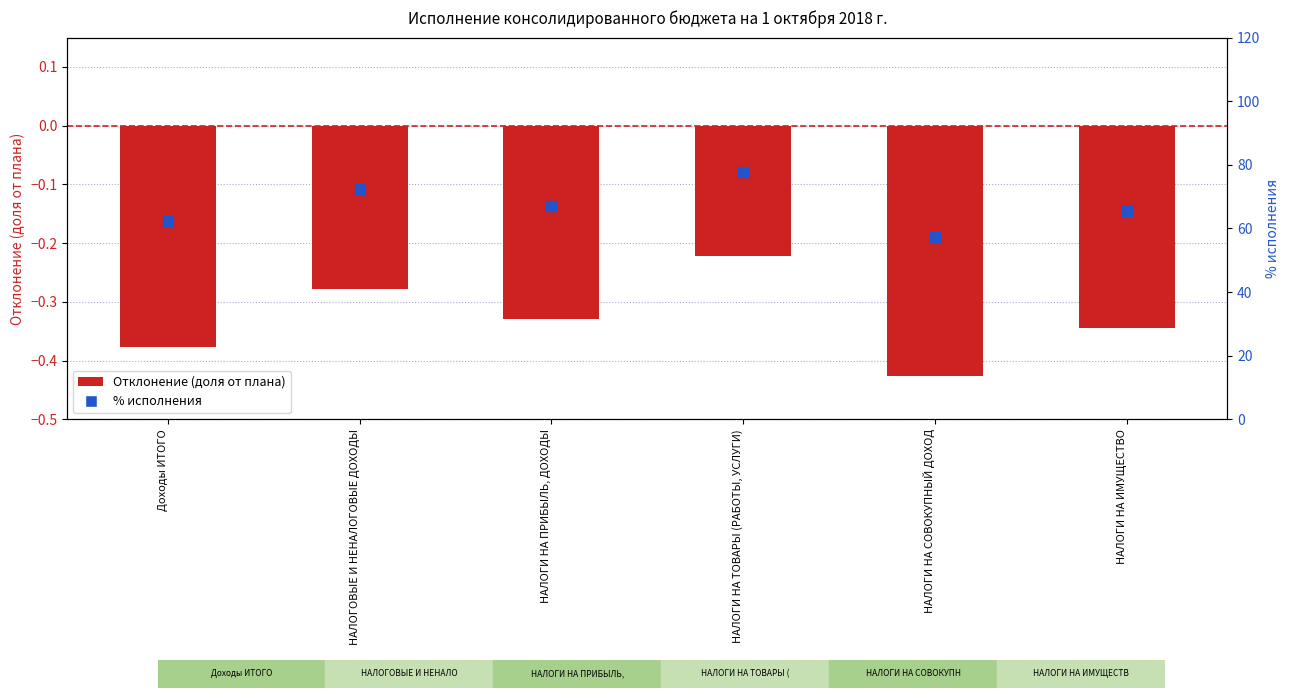

Which series has the widest spread of Y values?

% исполнения